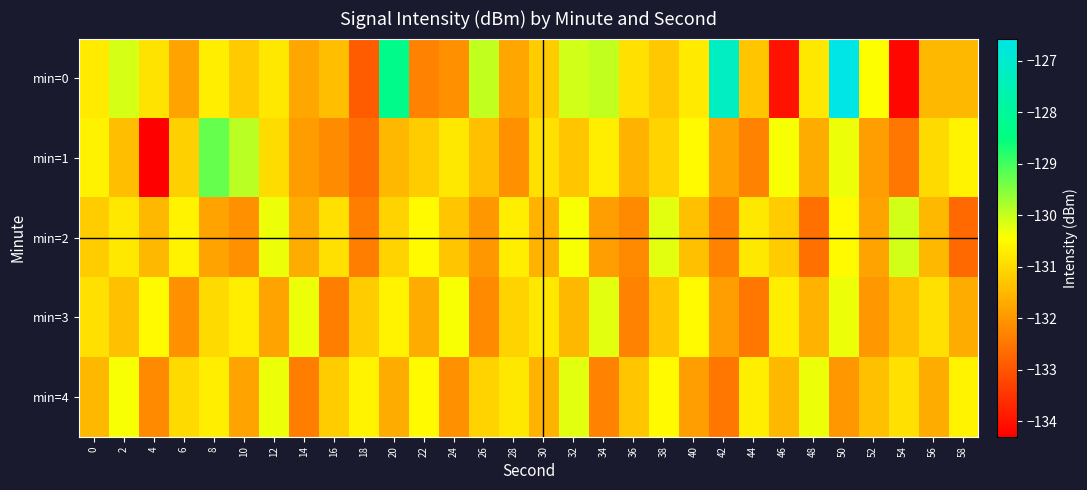

Between 10 and 24, which is larger?

10